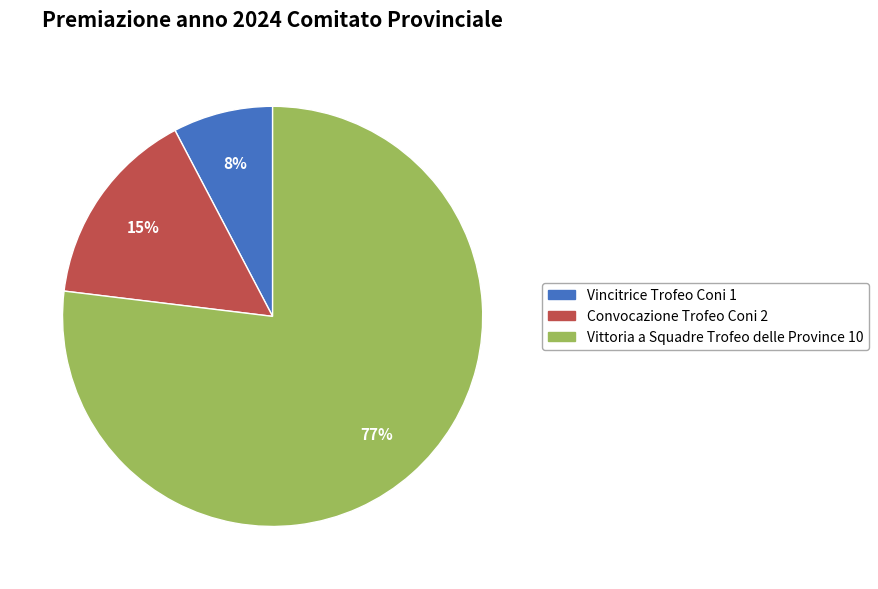

Is there a majority slice in this chart?

Yes